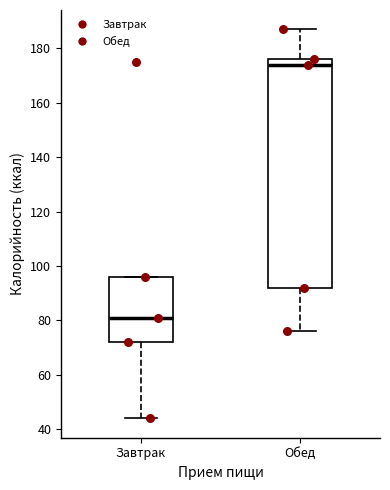

Where does the median line of the box for Завтрак sit on the y-axis? The values are not printed on the chart, so give them approximately, as read against the axis.

82